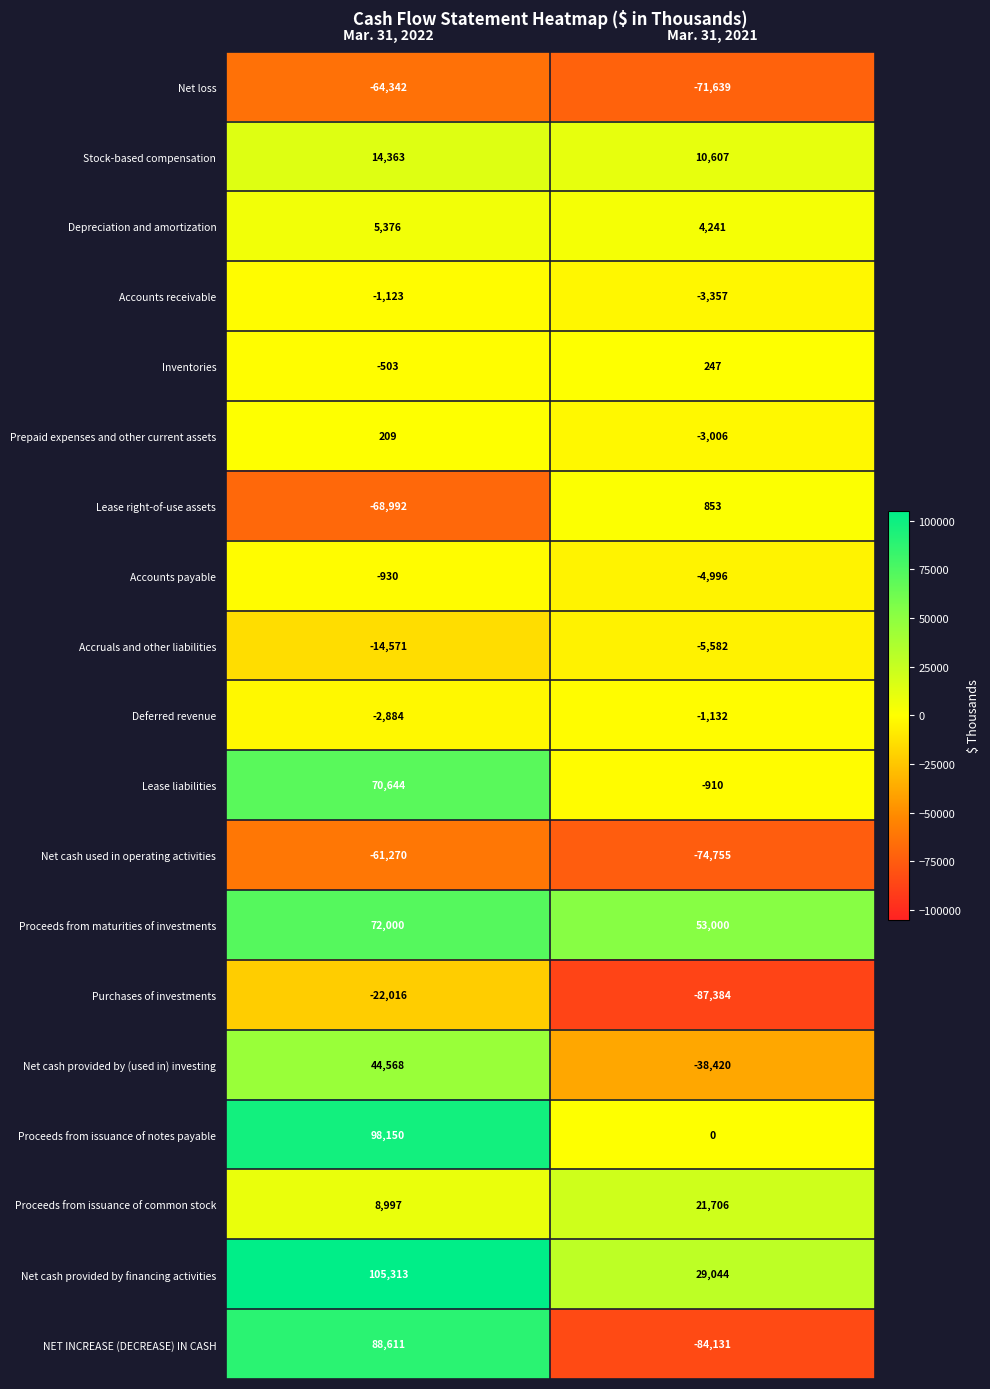

At Mar. 31, 2022, list the series in order from largest to smallest.

Net cash provided by financing activities, Proceeds from issuance of notes payable, NET INCREASE (DECREASE) IN CASH, Proceeds from maturities of investments, Lease liabilities, Net cash provided by (used in) investing, Stock-based compensation, Proceeds from issuance of common stock, Depreciation and amortization, Prepaid expenses and other current assets, Inventories, Accounts payable, Accounts receivable, Deferred revenue, Accruals and other liabilities, Purchases of investments, Net cash used in operating activities, Net loss, Lease right-of-use assets